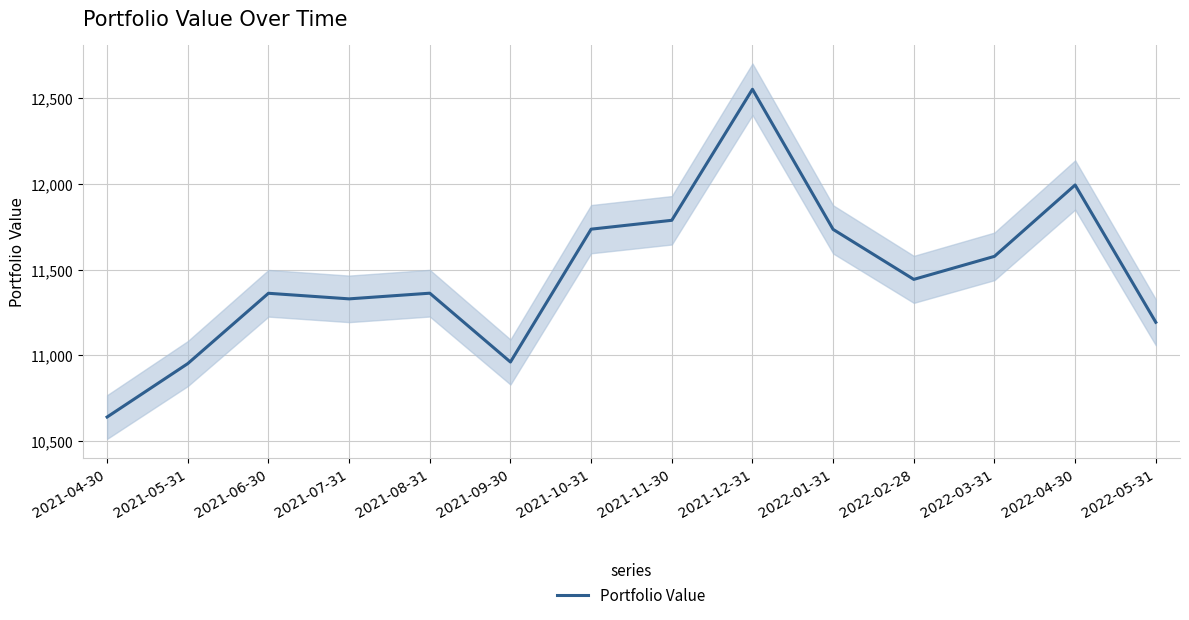

Rank the categories by value from highest to lowest.

2021-12-31, 2022-04-30, 2021-11-30, 2021-10-31, 2022-01-31, 2022-03-31, 2022-02-28, 2021-08-31, 2021-06-30, 2021-07-31, 2022-05-31, 2021-09-30, 2021-05-31, 2021-04-30